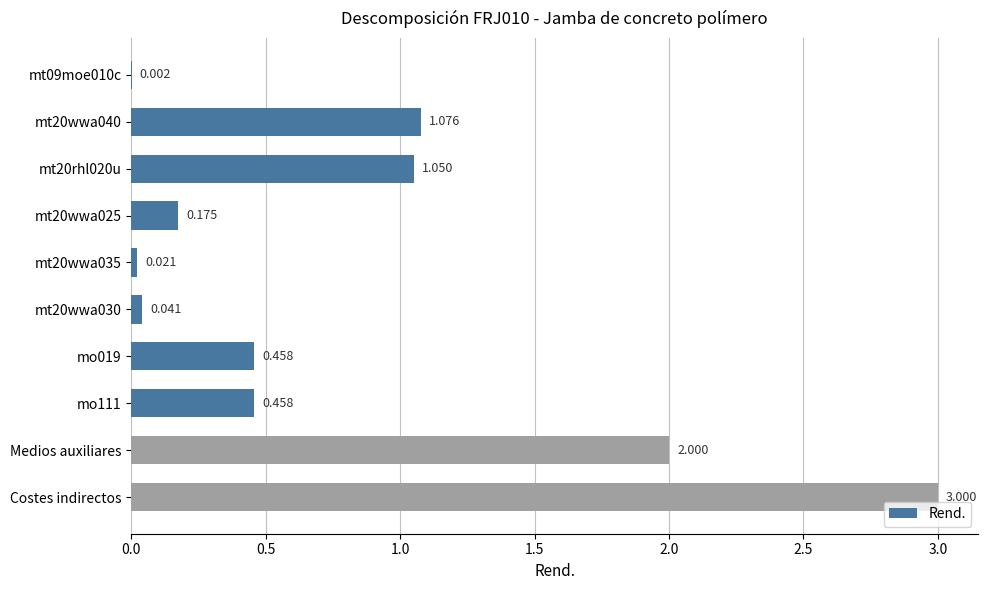

Which label corresponds to the largest value in the chart?

Costes indirectos